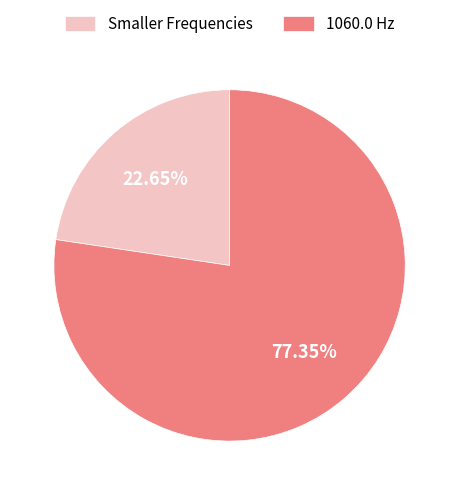

What is the largest slice in the pie chart?

1060.0 Hz